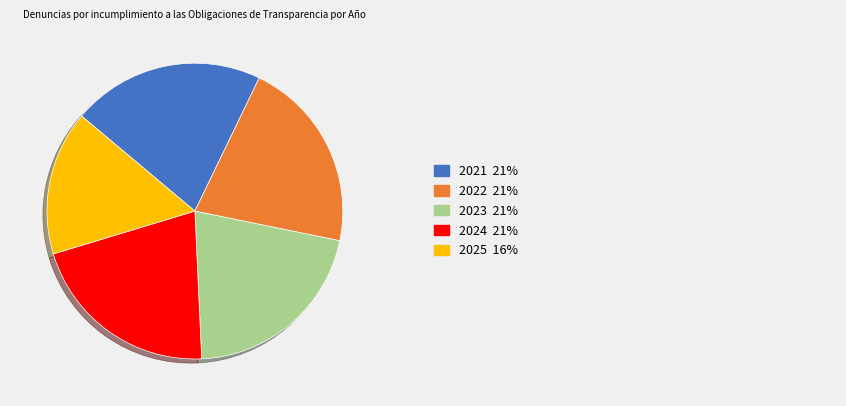

Does any single category account for the majority?

No